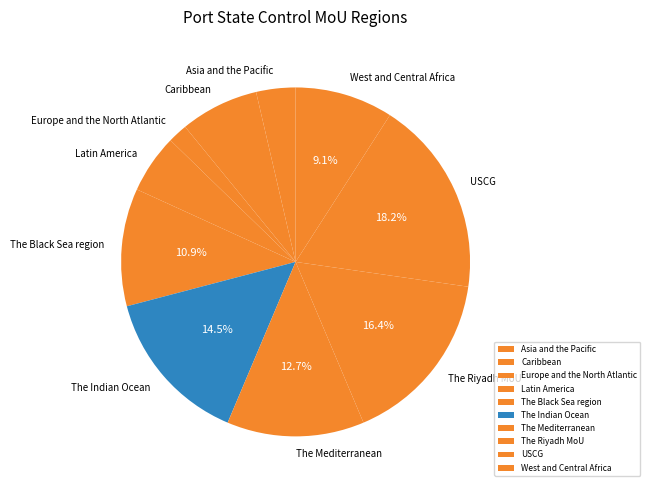

Is it true that The Black Sea region is 17% of the pie?

False